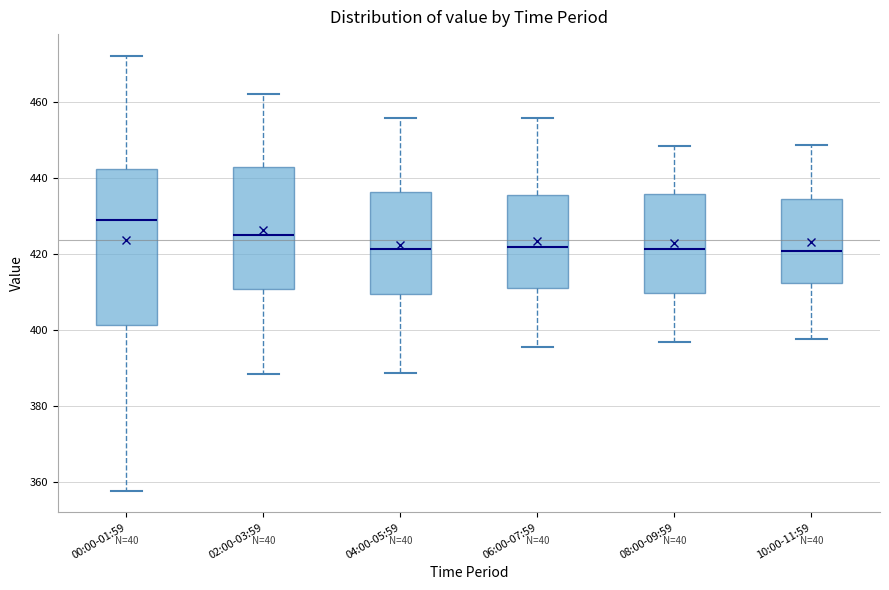

Where is the lower edge of the box for 06:00-07:59 on the y-axis? The values are not printed on the chart, so give them approximately, as read against the axis.

412